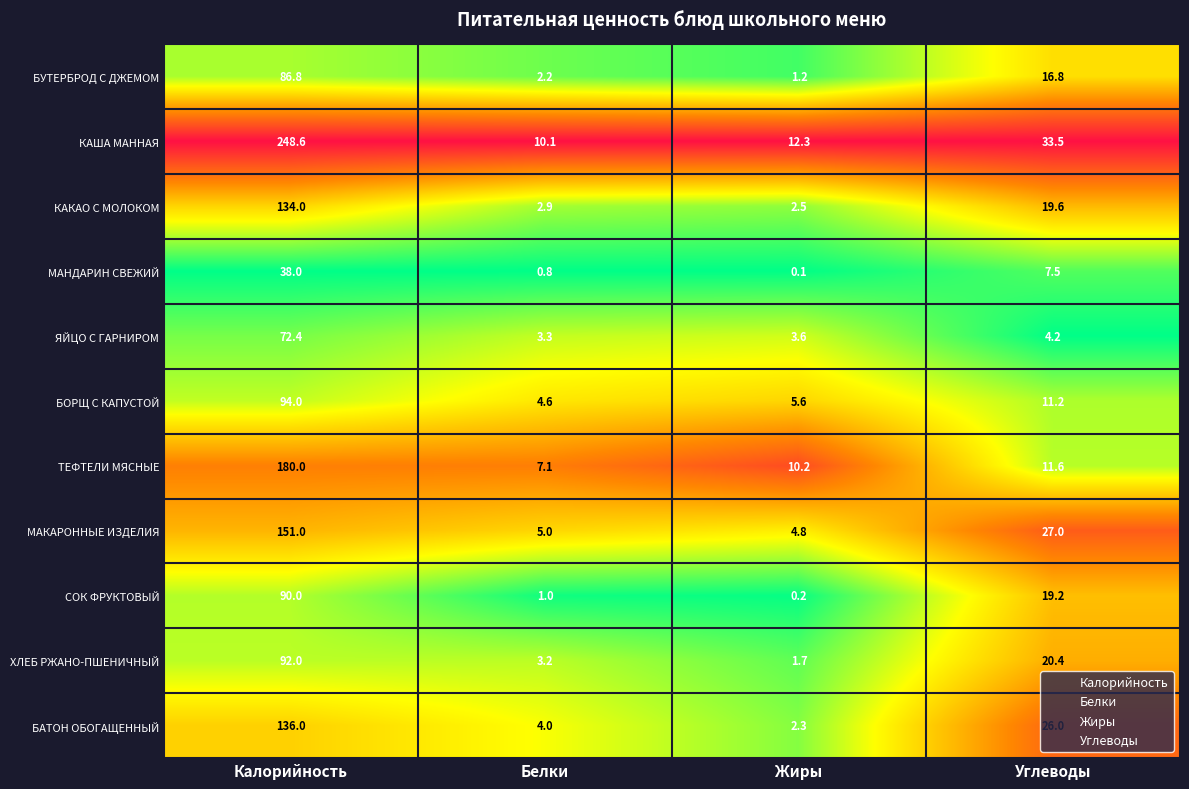

True or false: ХЛЕБ РЖАНО-ПШЕНИЧНЫЙ has a value of 1.0 at Жиры.

False